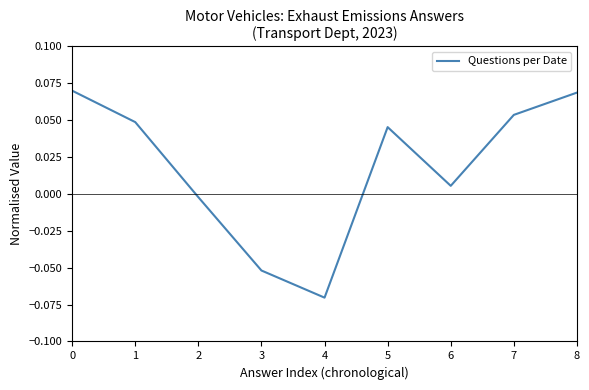

Which label corresponds to the smallest value in the chart?

4